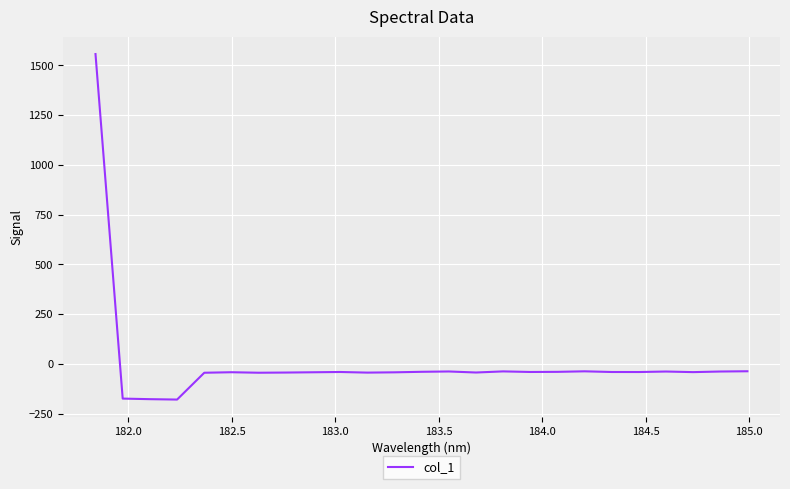

What is the greatest value displayed?

1557.1